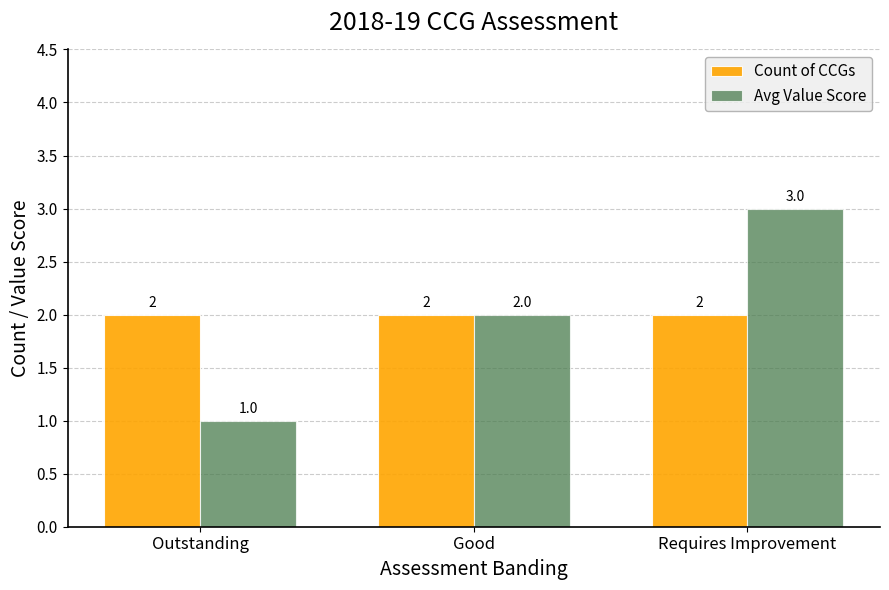

What value does the Avg Value Score series have at Outstanding?

1